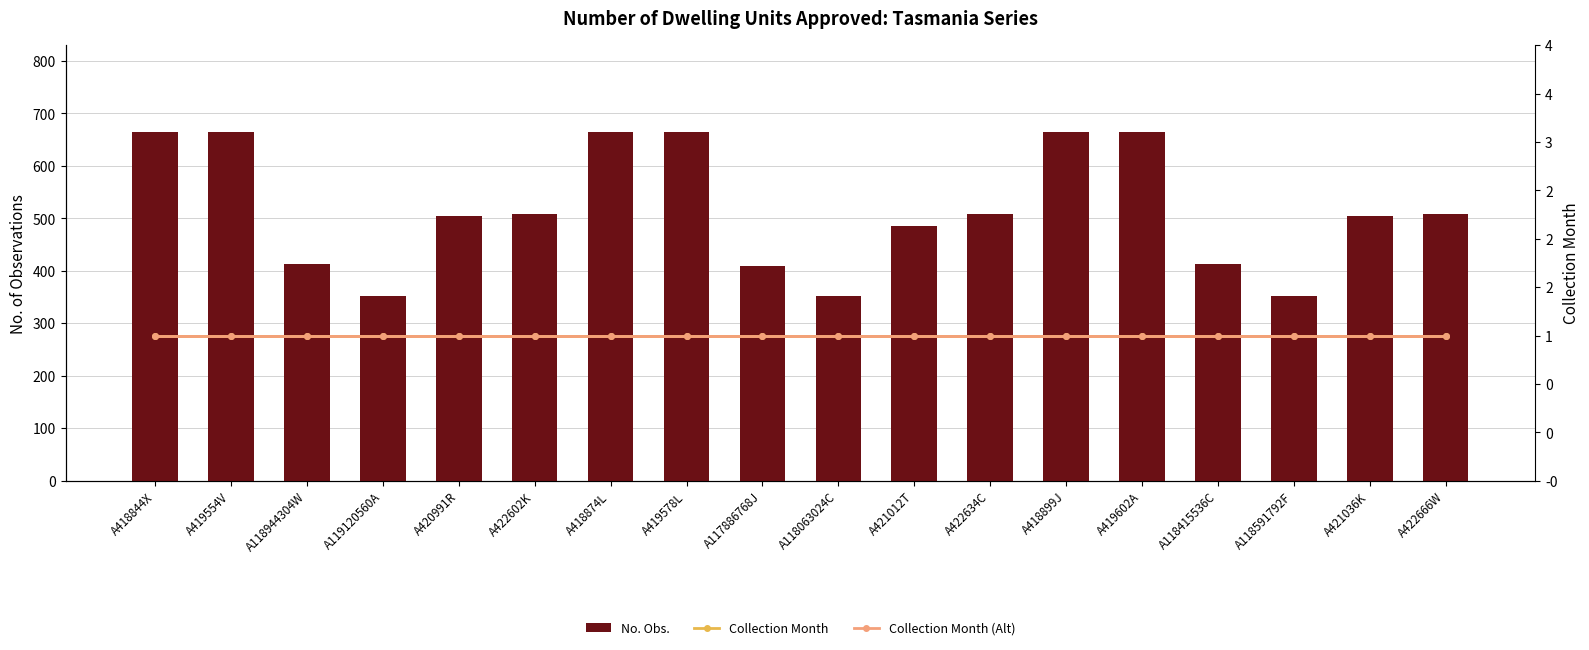

What is the difference between the highest and lowest values at A419578L?

663